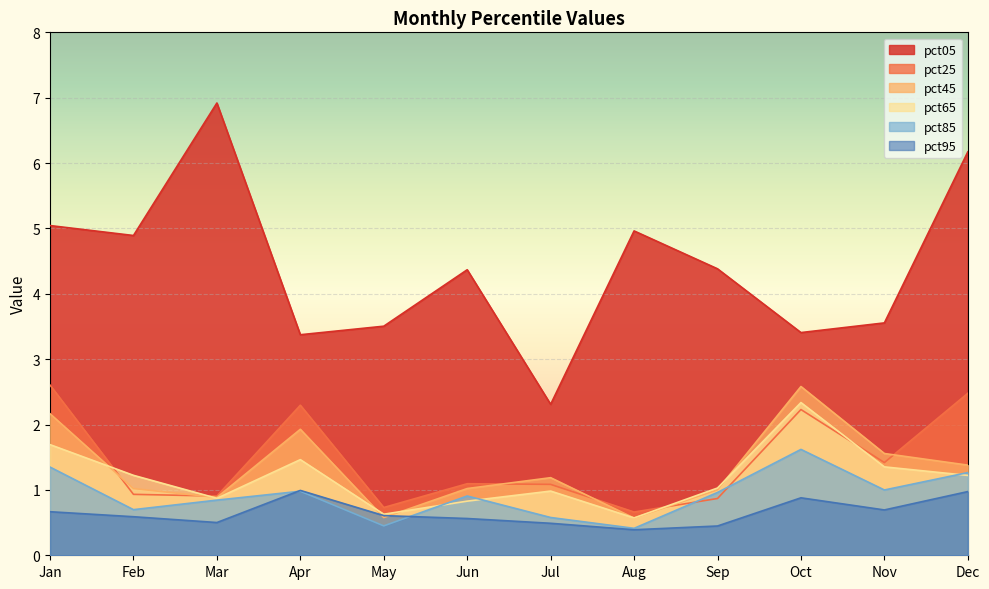

What is the difference between the highest and lowest values at Mar?

6.4